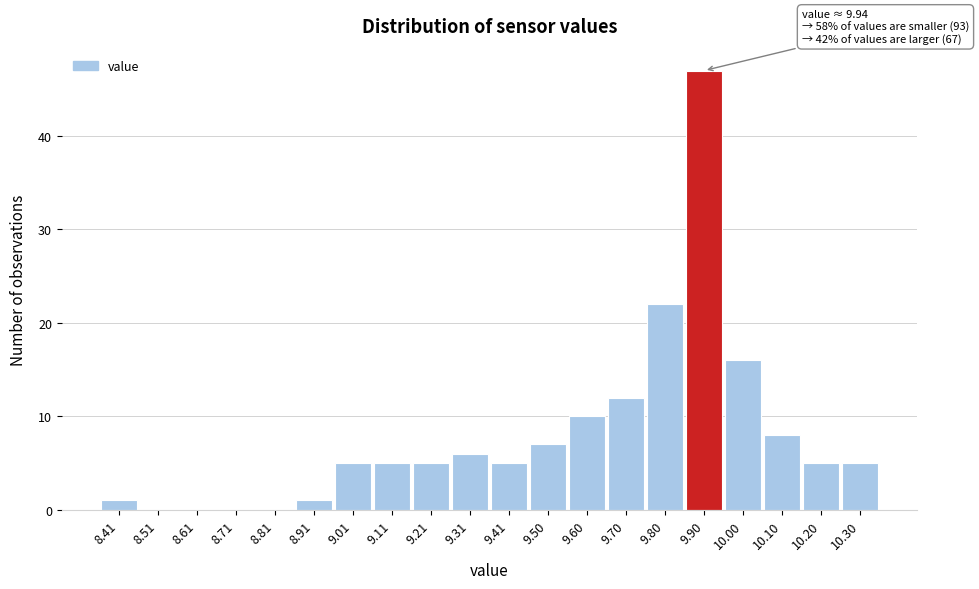

Reading left to right, extract all data points from this chart.

8.41=1	8.51=0	8.61=0	8.71=0	8.81=0	8.91=1	9.01=5	9.11=5	9.21=5	9.31=6	9.41=5	9.50=7	9.60=10	9.70=12	9.80=22	9.90=47	10.00=16	10.10=8	10.20=5	10.30=5